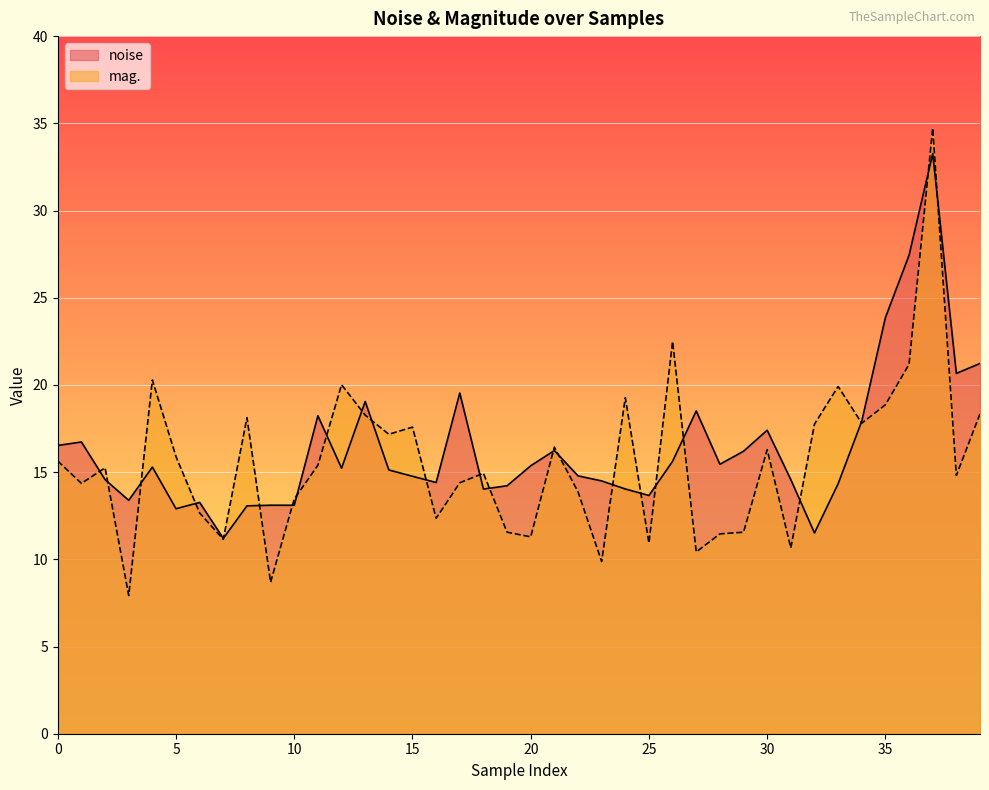

Between 20 and 30, which series saw the biggest shift?

mag.